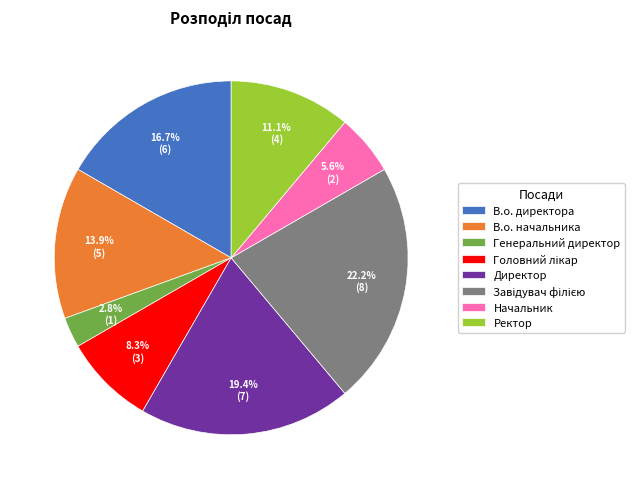

Between Ректор and Начальник, which is larger?

Ректор